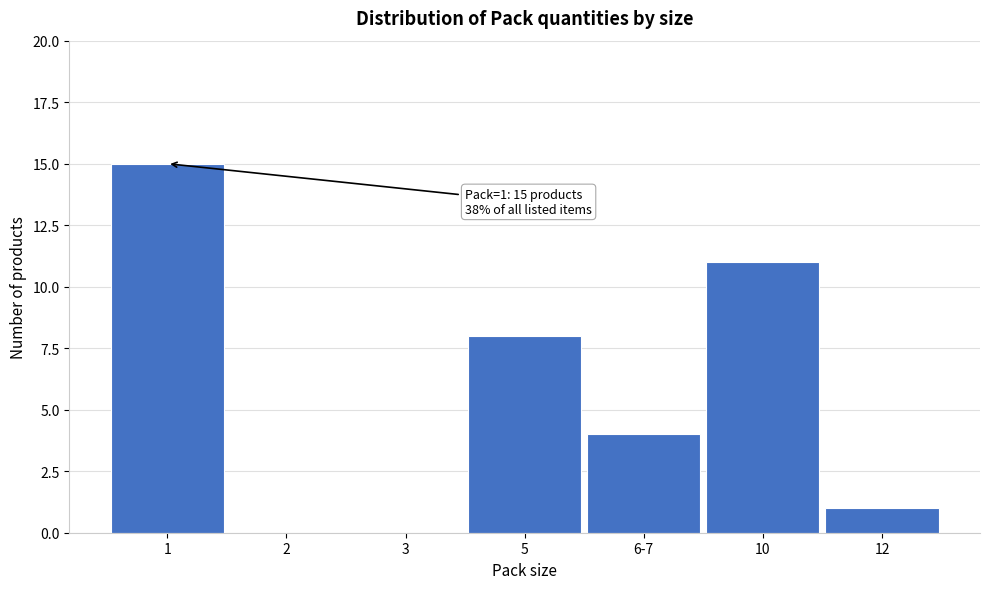

Reading left to right, extract all data points from this chart.

1=15	2=0	3=0	5=8	6-7=4	10=11	12=1